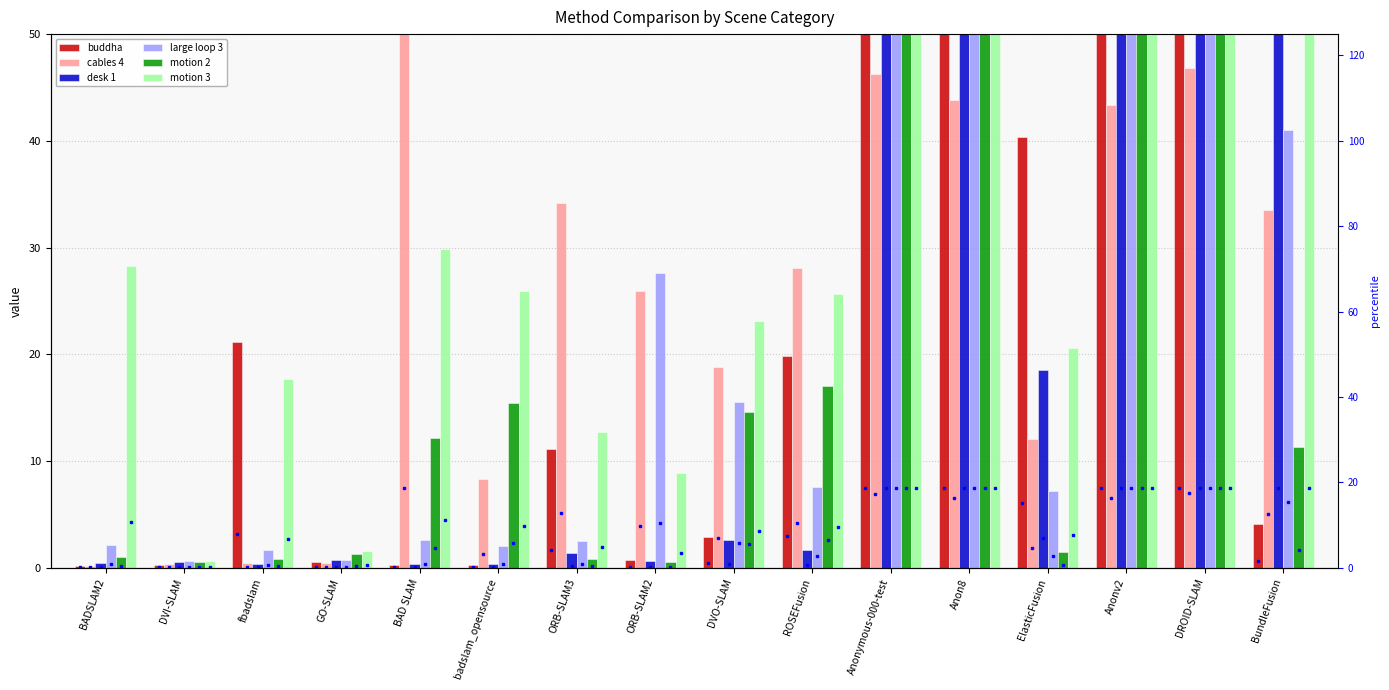

The motion 3 series shows 50.0 at BundleFusion. True or false?

True